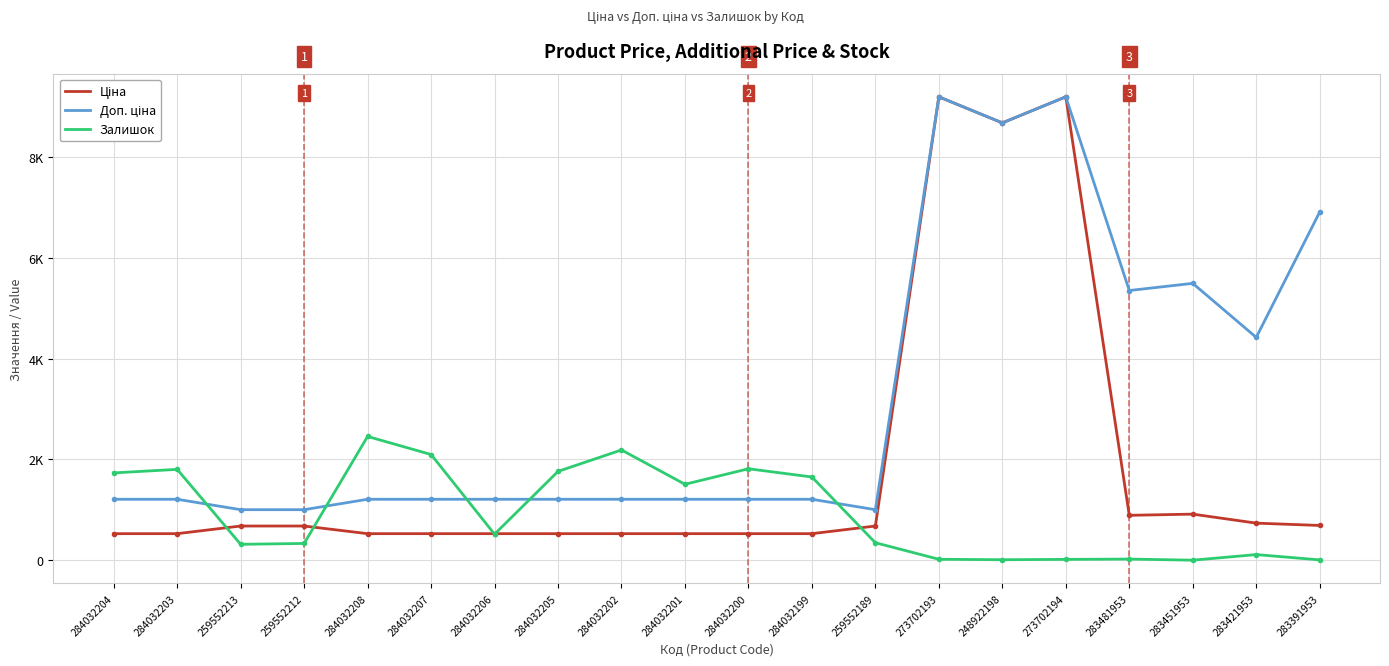

Does the chart have visible grid lines?

Yes